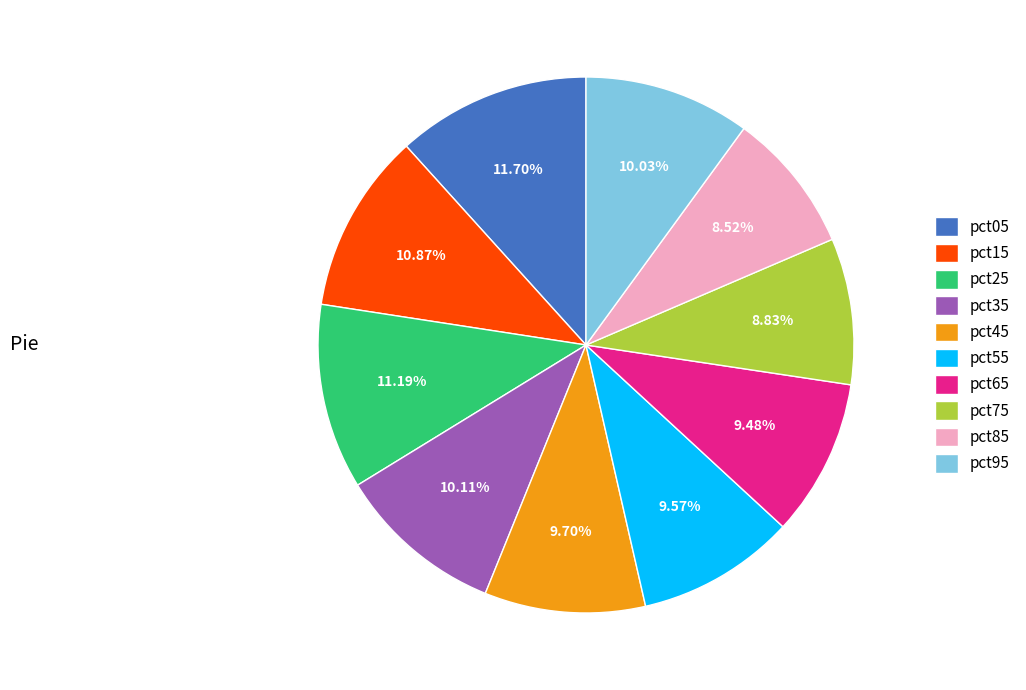

True or false: pct45 accounts for 22% of the total.

False